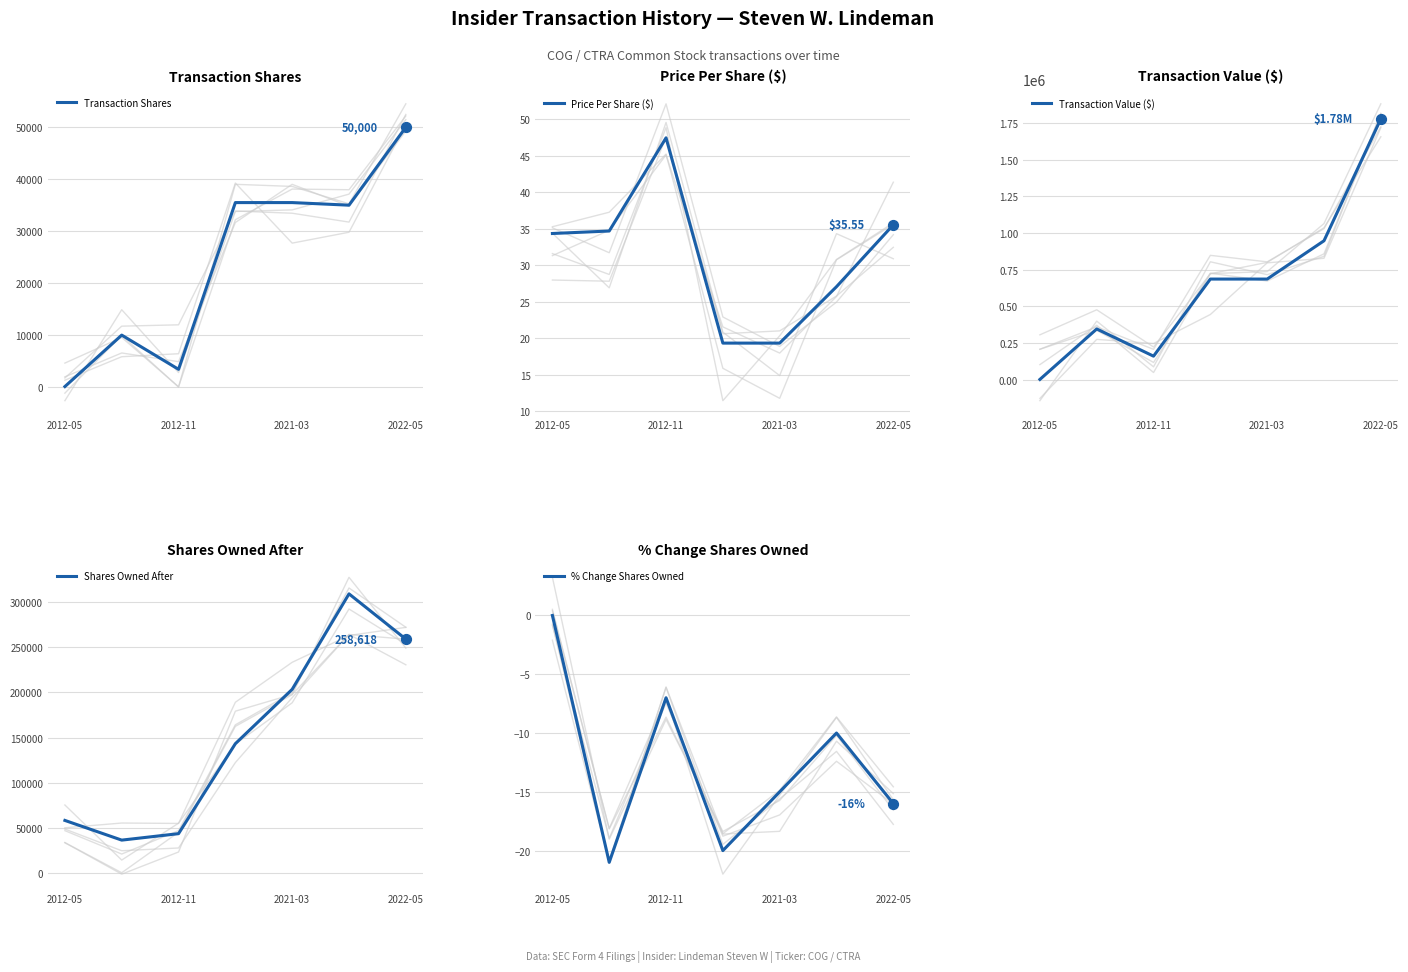

What are all the series names shown in the legend?

Transaction Shares, Price Per Share ($), Transaction Value ($), Shares Owned After, % Change Shares Owned